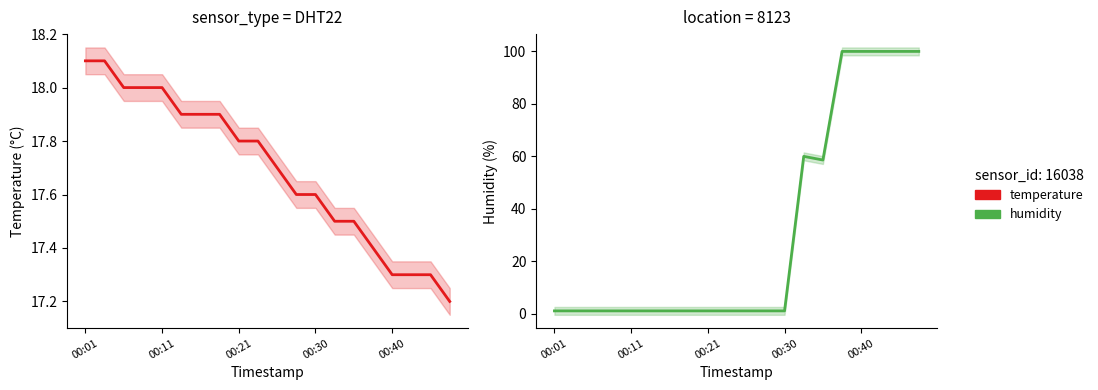

Which series has the largest range (max minus min)?

humidity